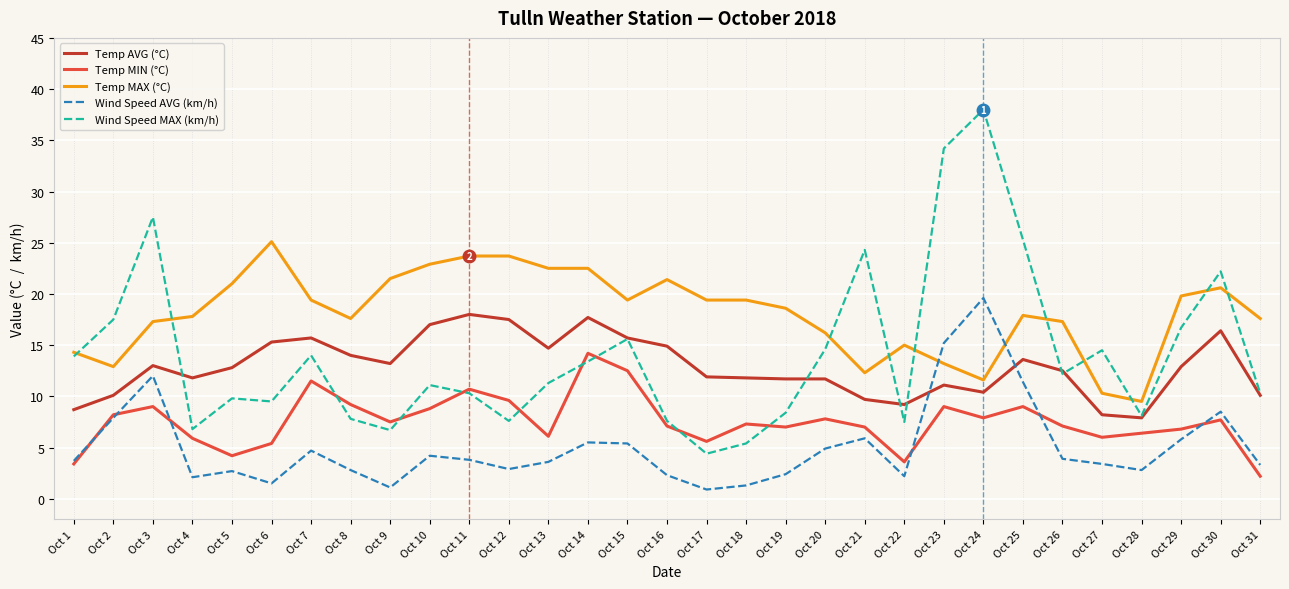

At how many categories does at least one series exceed 30?

2